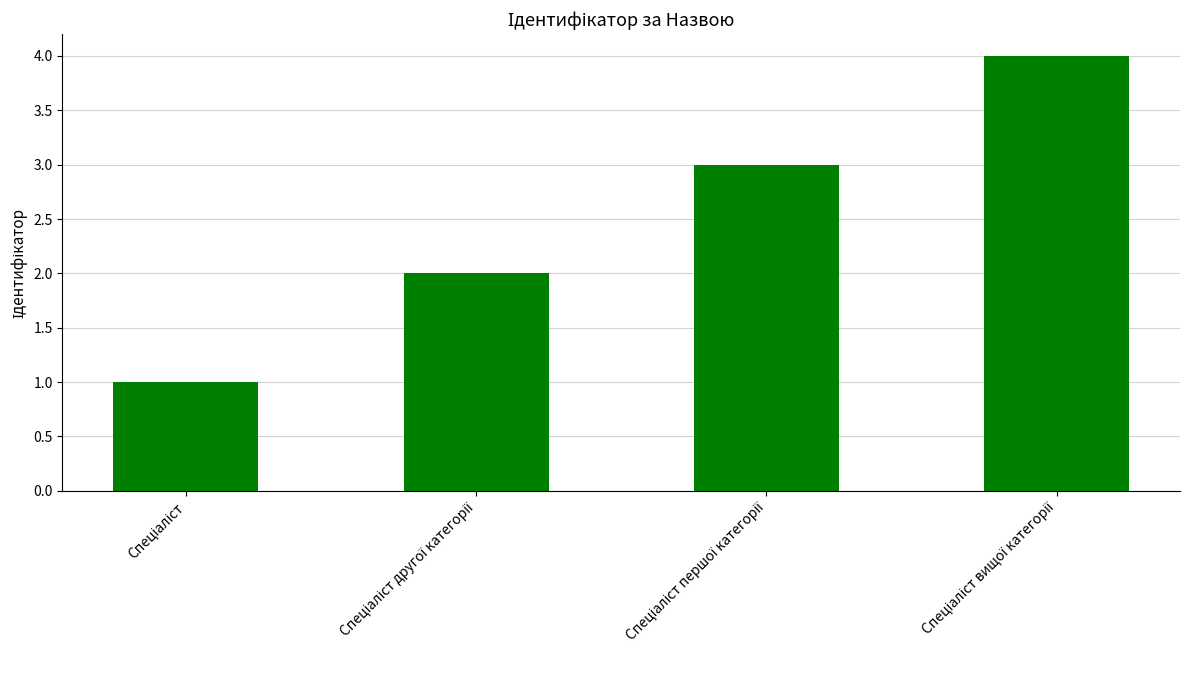

What is the difference between the maximum and minimum values?

3